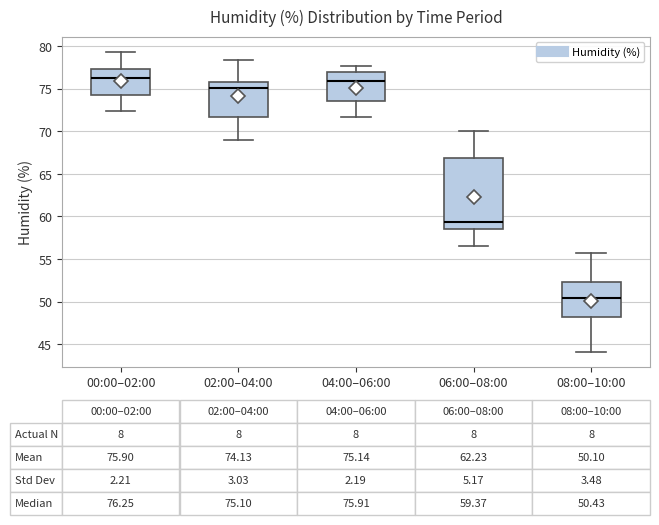

Comparing the boxes themselves (not the whiskers), which one is the tallest?

06:00–08:00